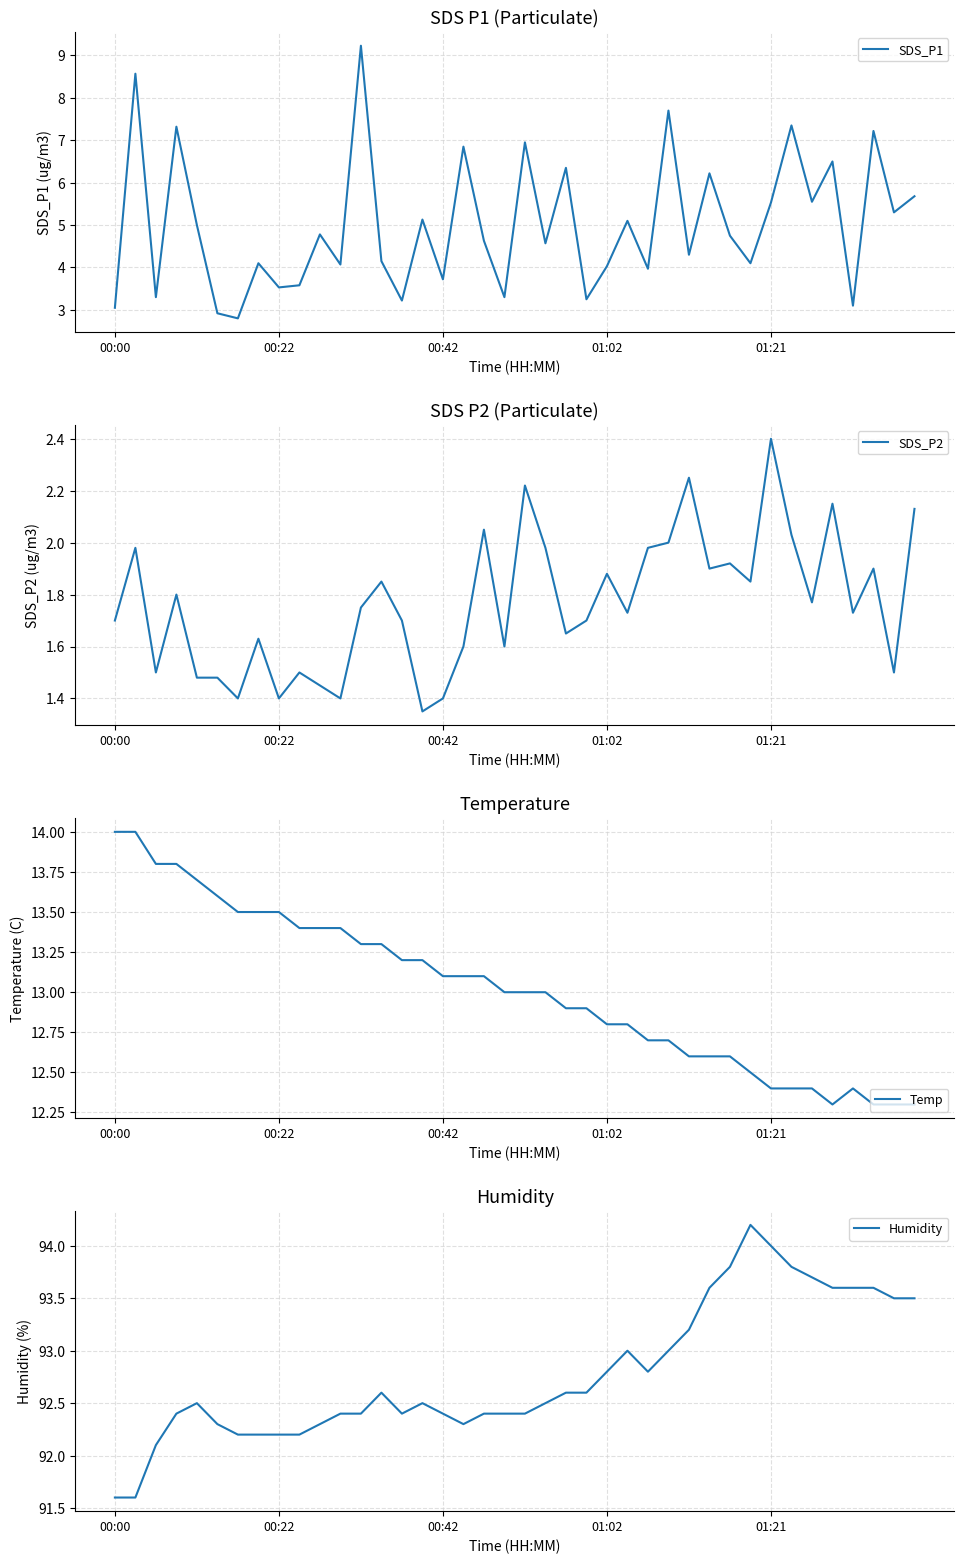

List the series in order of their peak value, lowest first.

SDS_P2, SDS_P1, Temp, Humidity